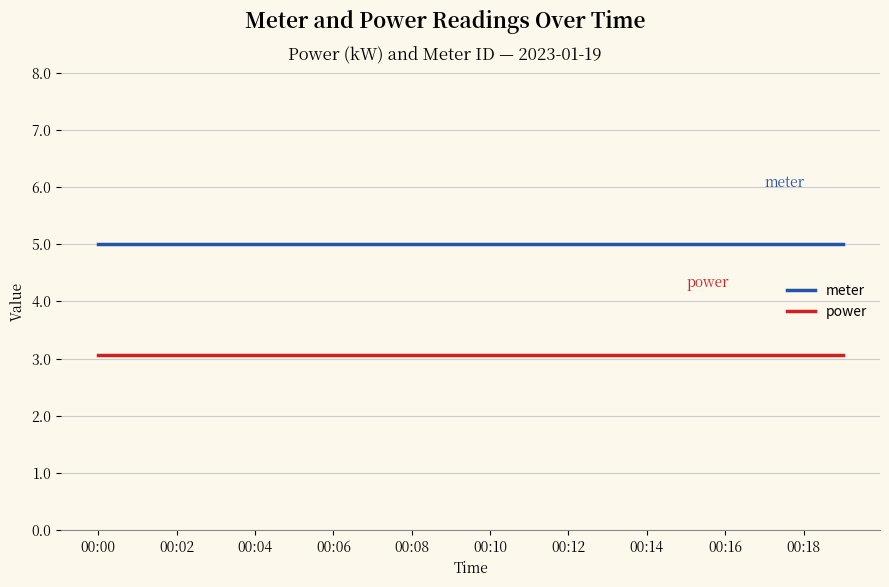

What is the smallest value displayed?

3.1